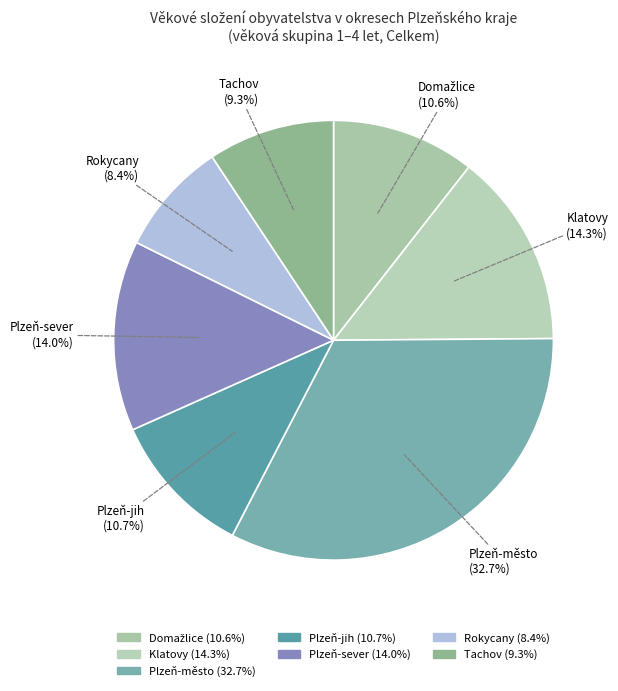

Is it true that Plzeň-město is 33% of the pie?

True